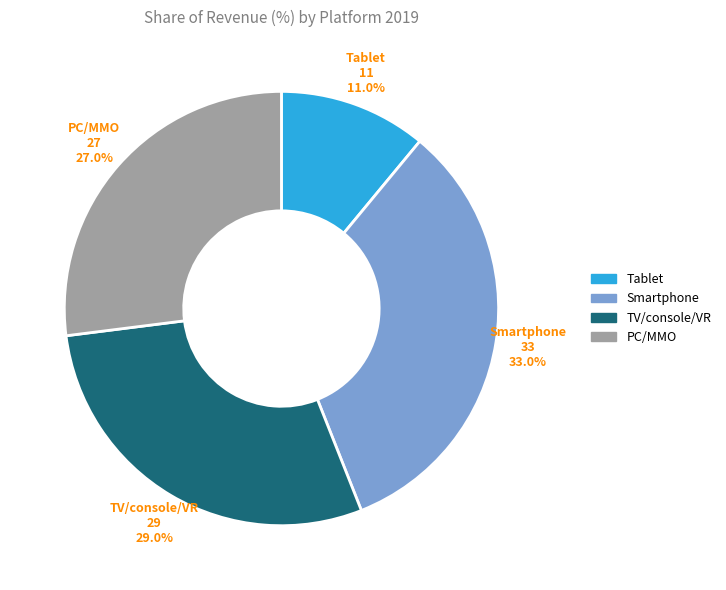

Is it true that Smartphone is 33% of the pie?

True